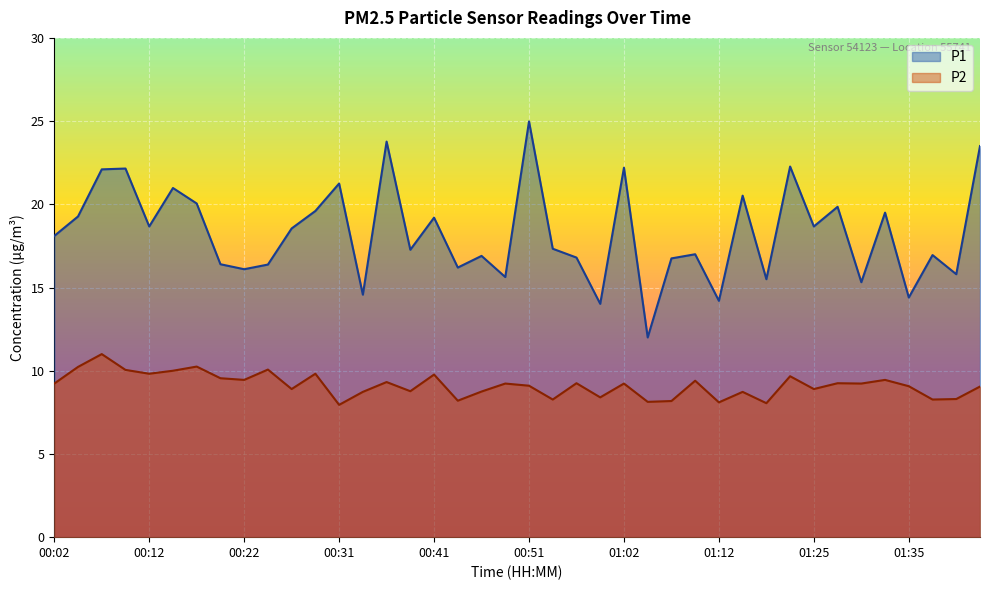

List the series in order of their overall mean, highest first.

P1, P2